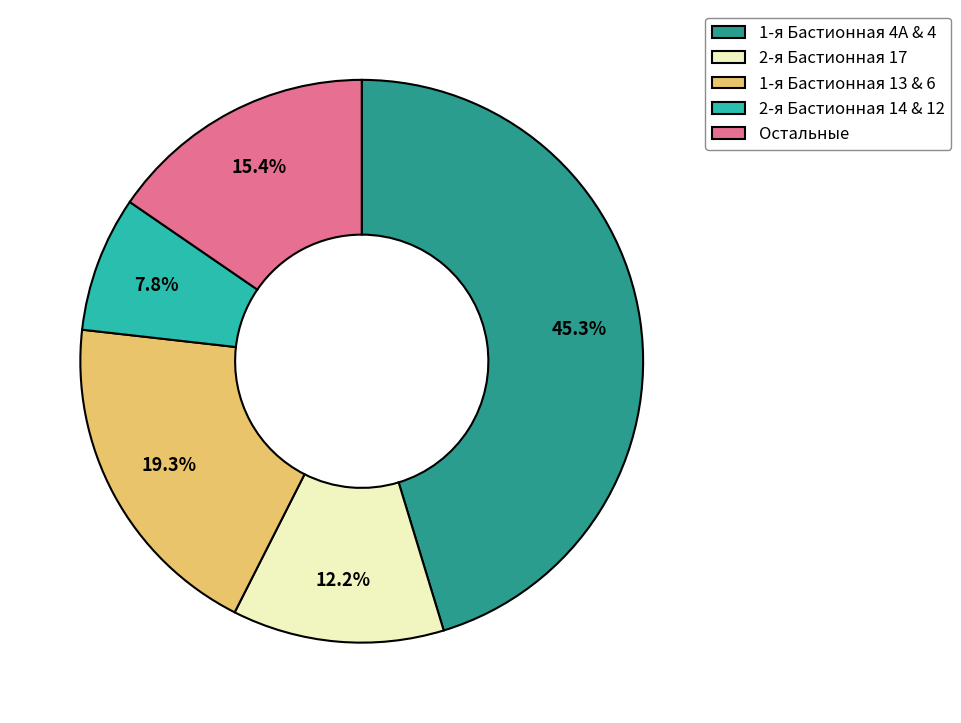

What portion of the pie excludes Остальные?

84.6%